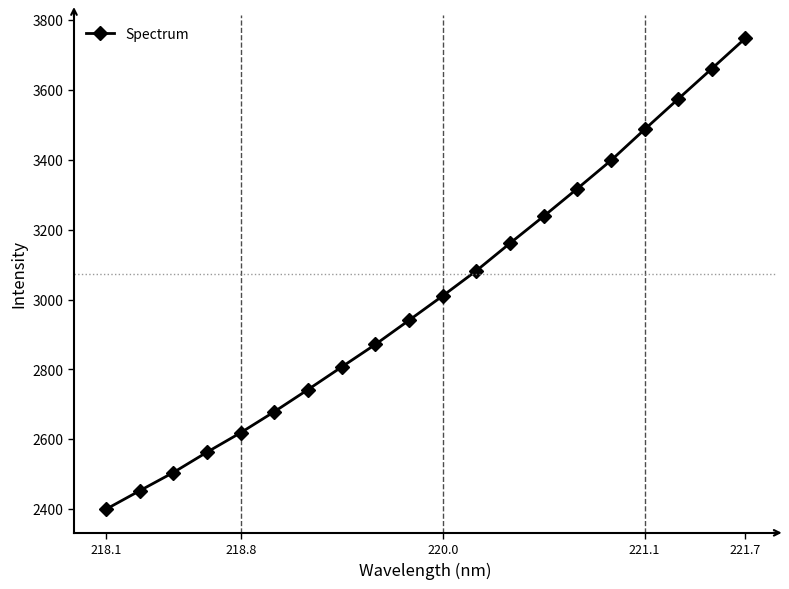

What is the average value?

3012.9